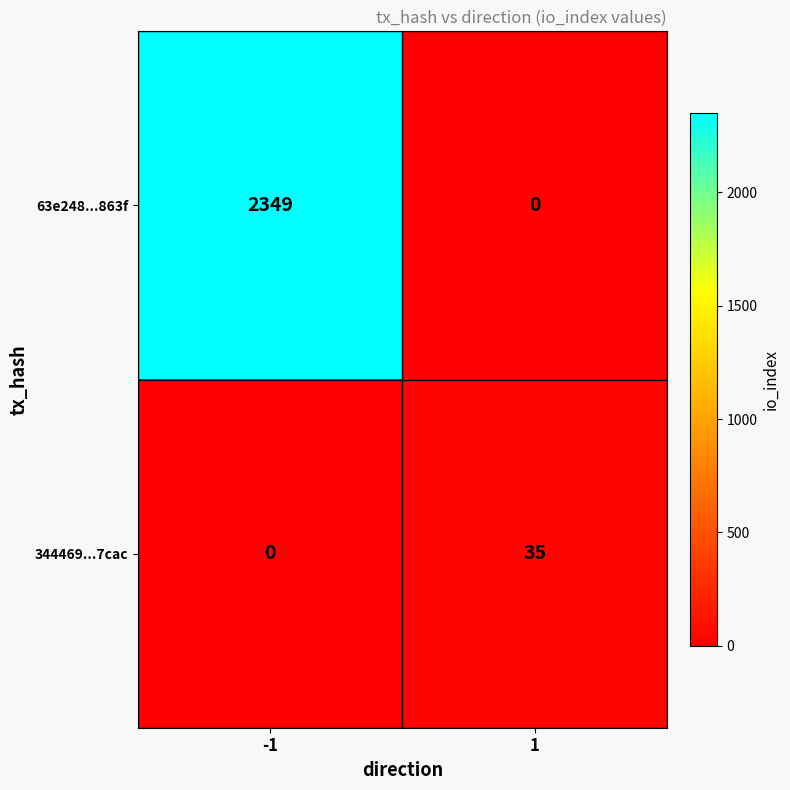

The value of 344469...7cac at -1 is 24. True or false?

False